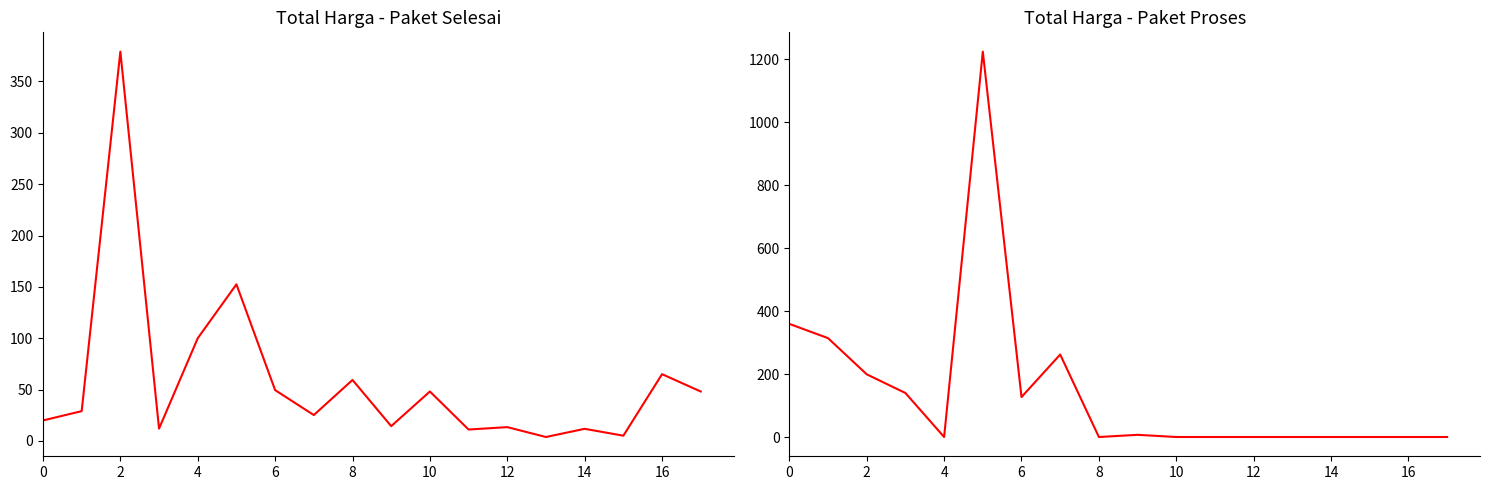

The Total Harga (Paket Proses) series shows 275.3 at 2. True or false?

False